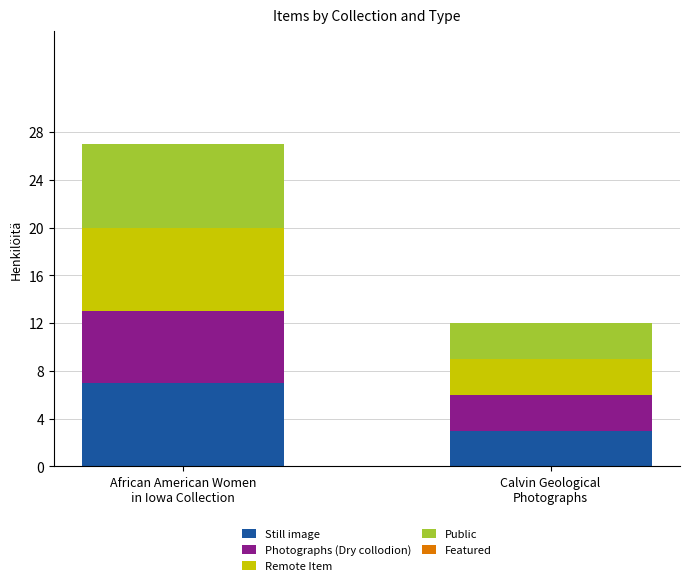

What is the highest value of the Still image series?

7